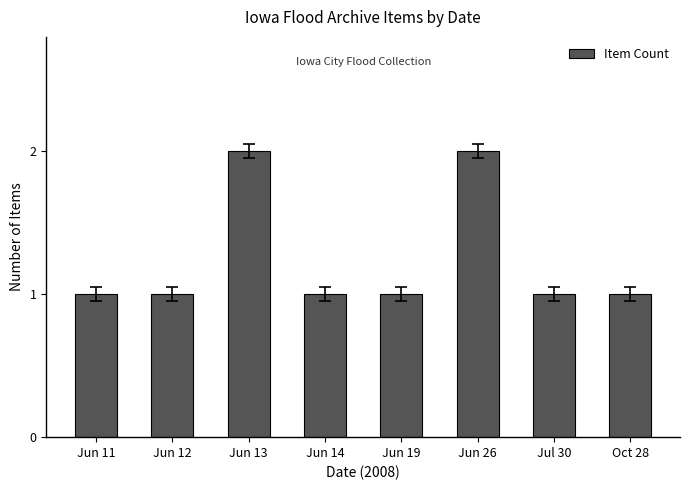

What is the difference between the maximum and second lowest values?

1